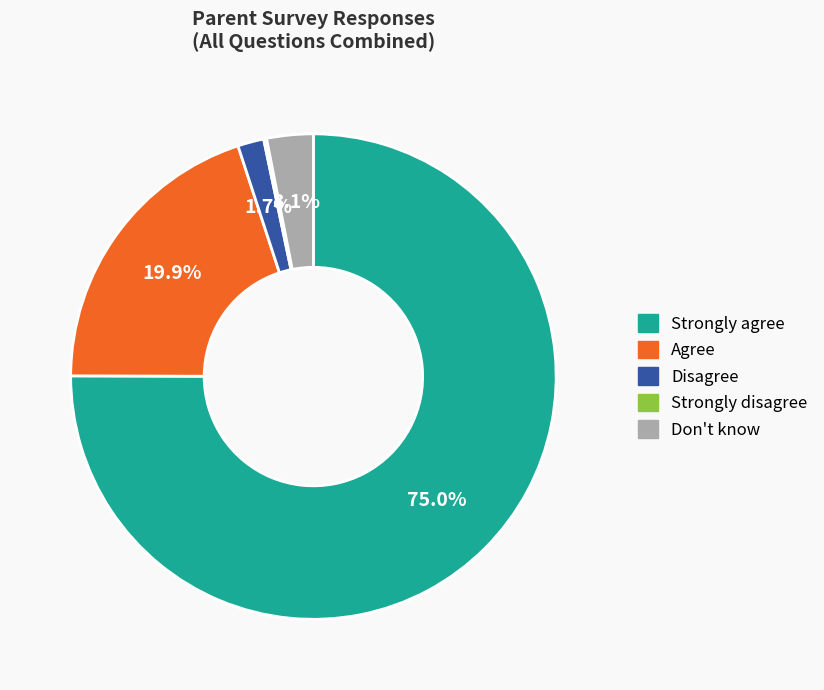

Which category has the biggest portion of the pie?

Strongly agree